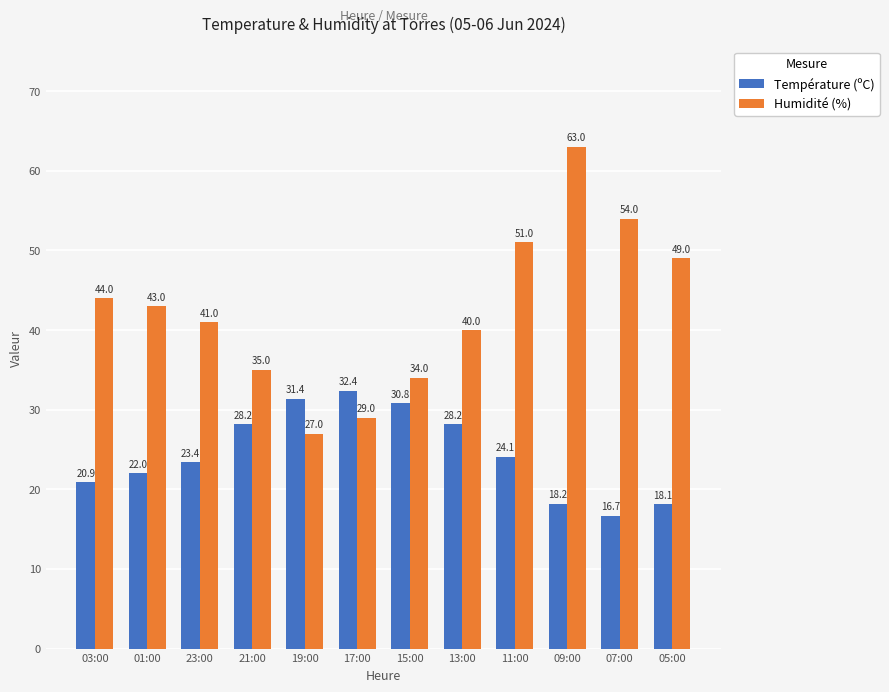

Rank the series by their average value, from highest to lowest.

Humidité (%), Température (ºC)